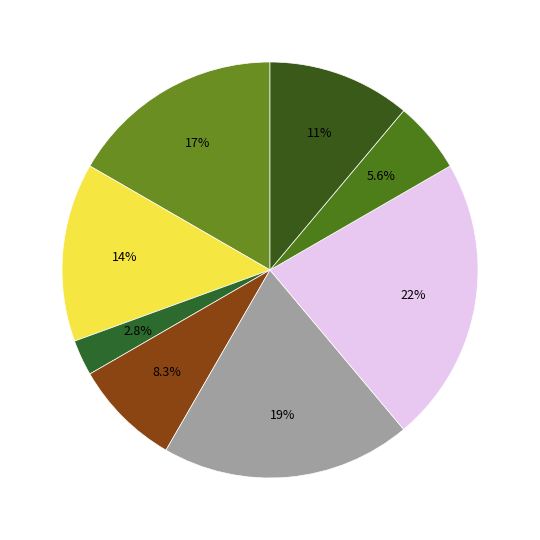

Is there a majority slice in this chart?

No